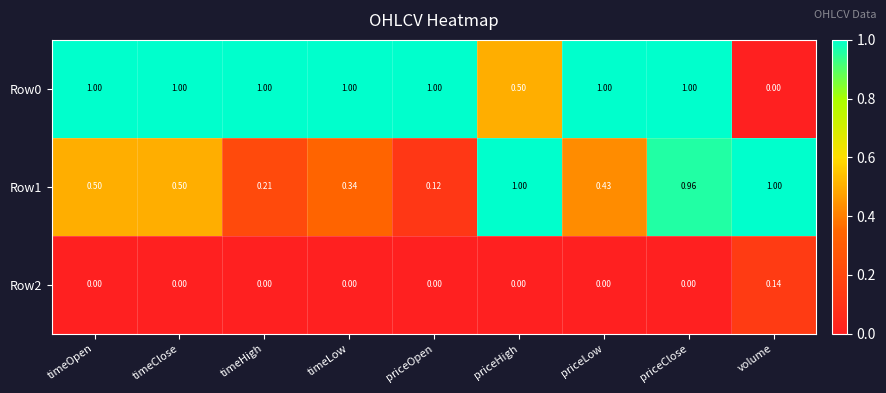

Is the value of Row2 at priceLow greater than the value of Row1 at priceHigh?

No